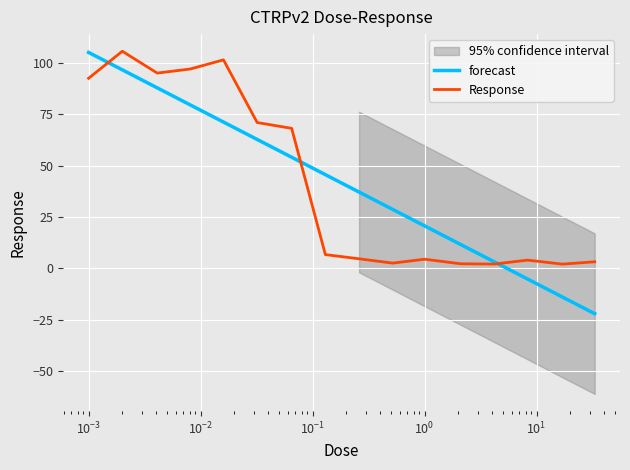

What is the maximum value for Response?

105.7